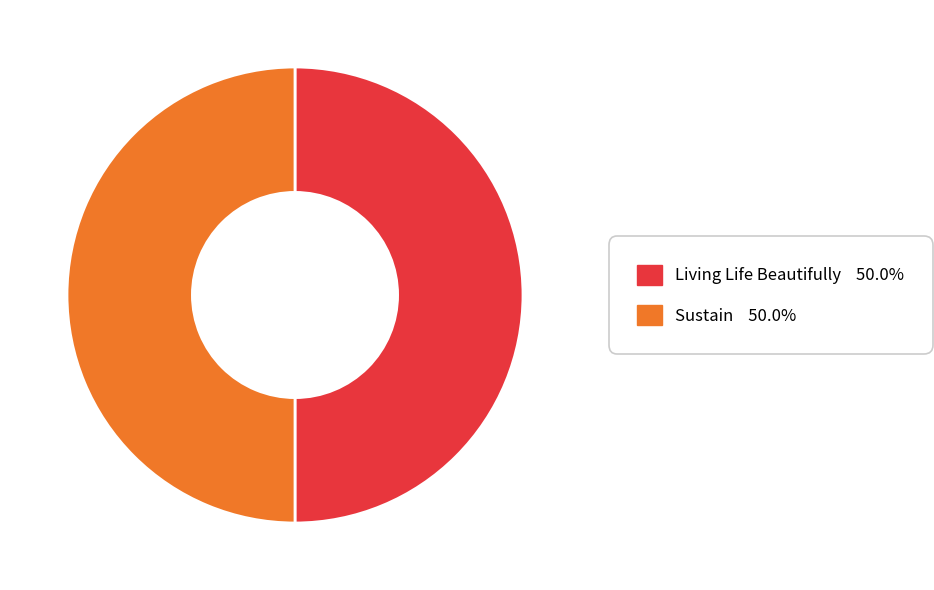

Combined, do Sustain and Living Life Beautifully account for over 50%?

Yes